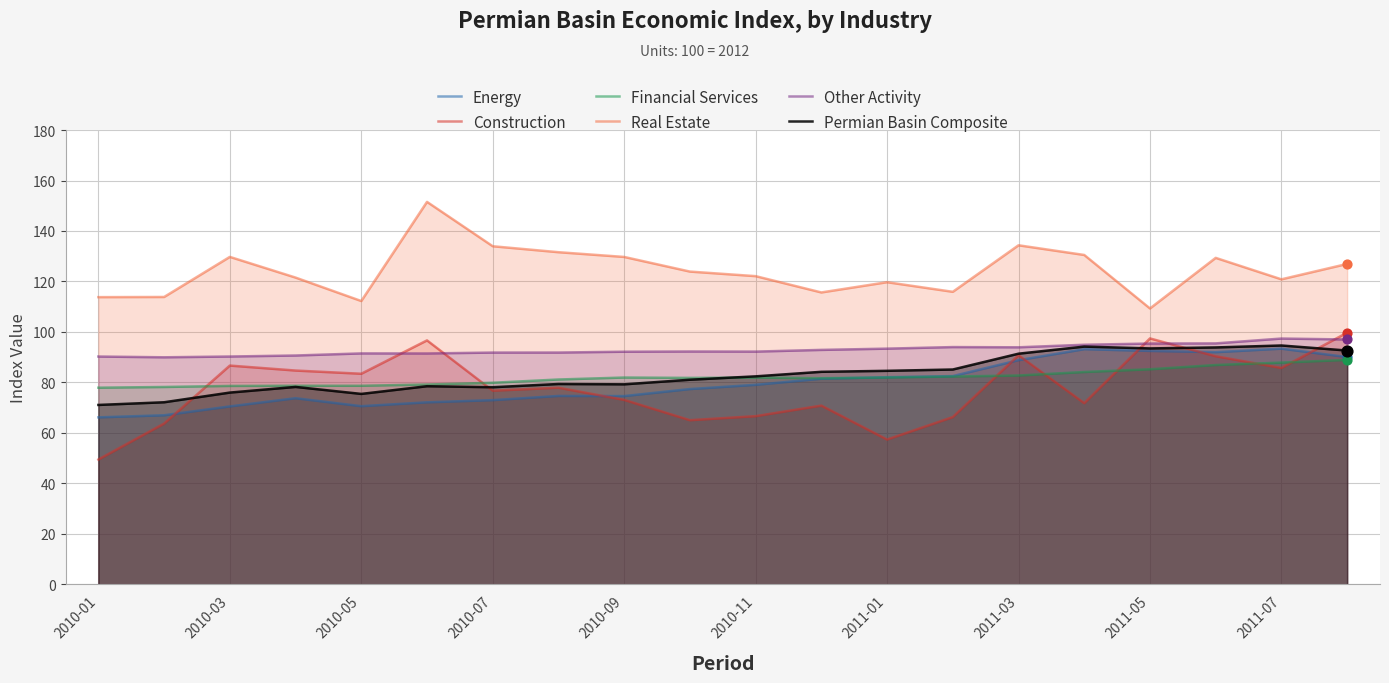

What is the total value across all series at 2011-01?

519.0